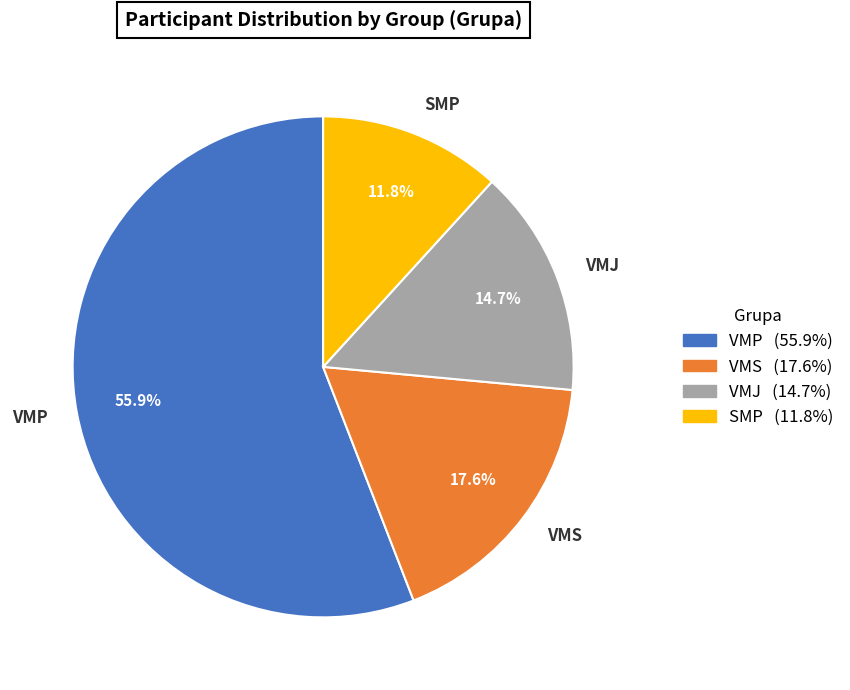

How much of the chart is everything except VMJ?

85.3%